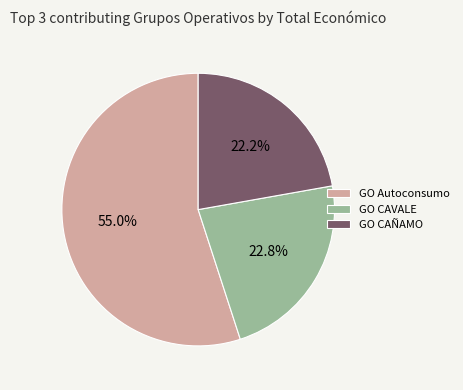

Rank the categories by value from lowest to highest.

GO CAÑAMO, GO CAVALE, GO Autoconsumo